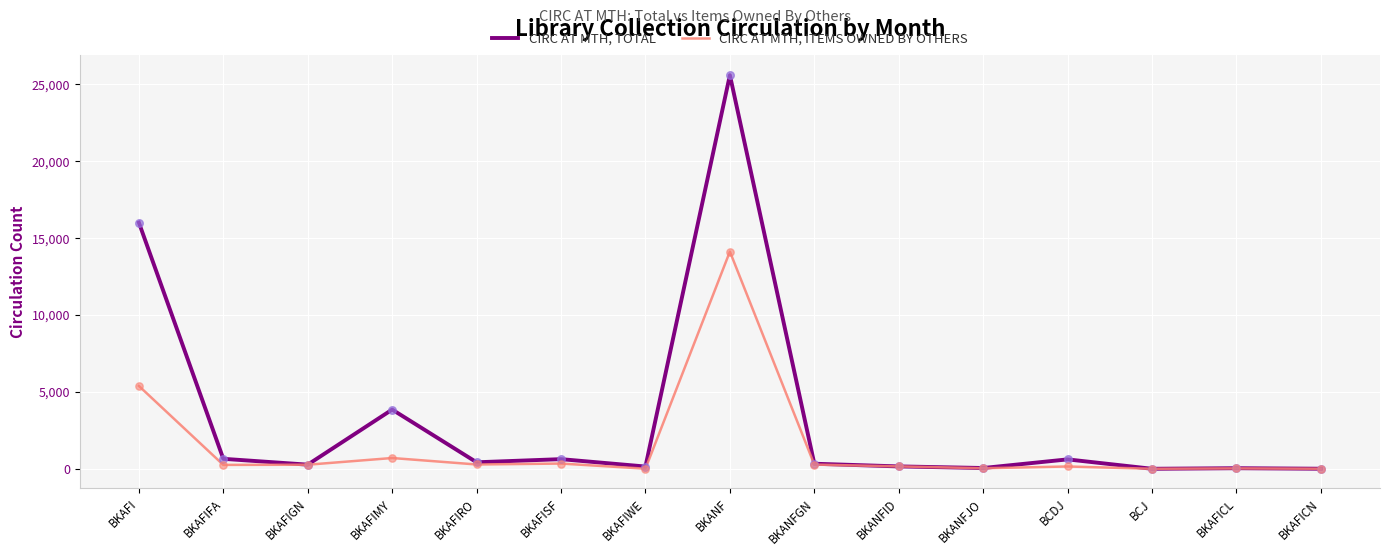

At which category is the sum across all series the highest?

BKANF